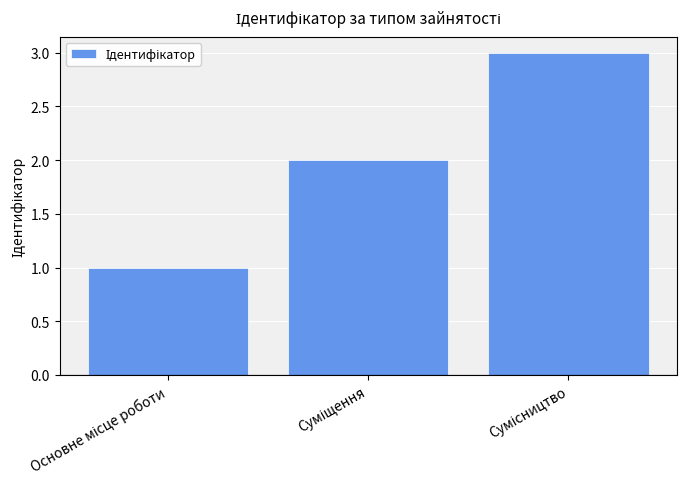

What is the maximum value shown in the chart?

3